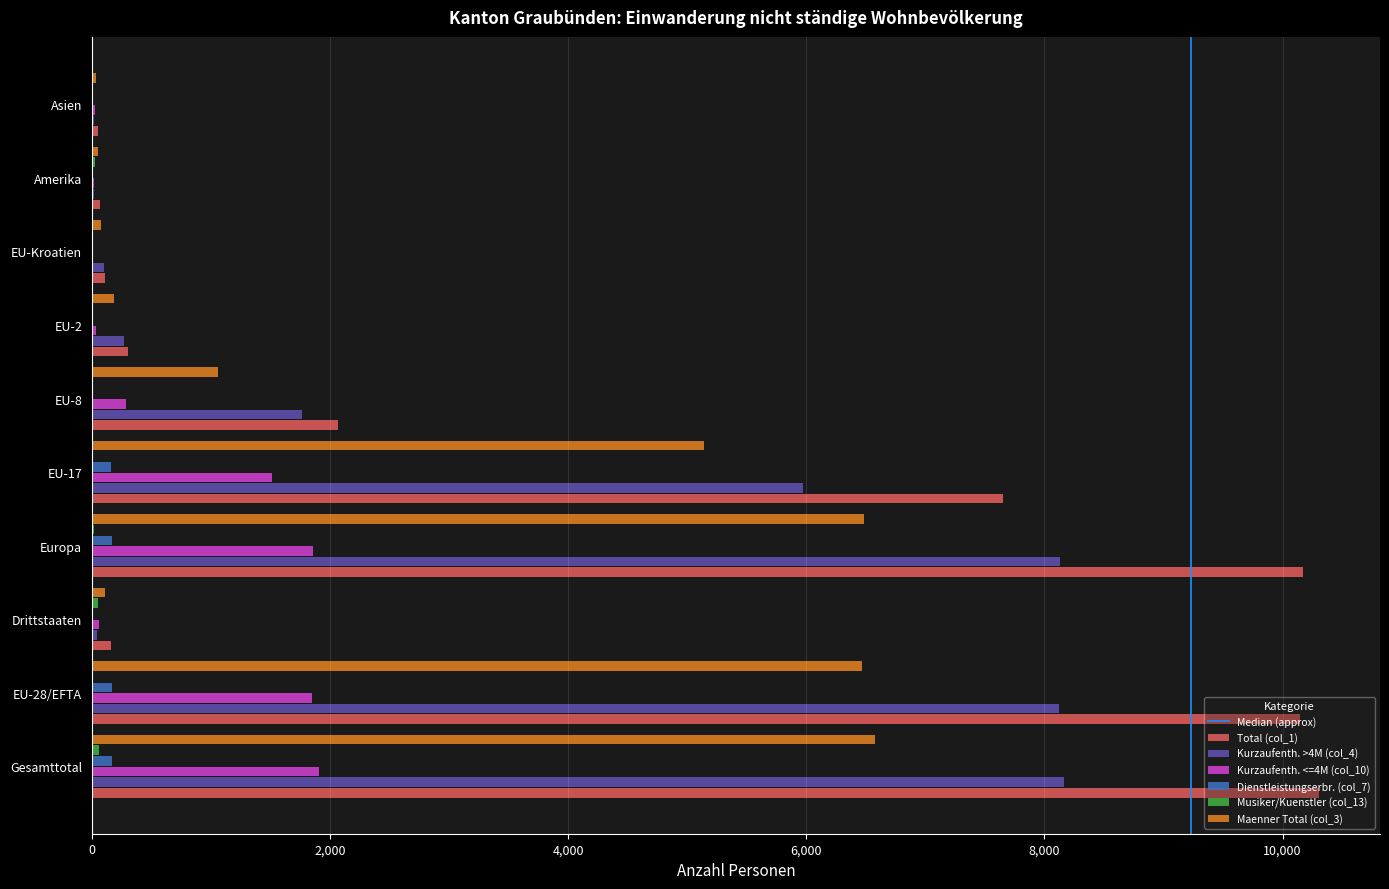

Is it true that Total (col_1) equals 2736 at Gesamttotal?

False